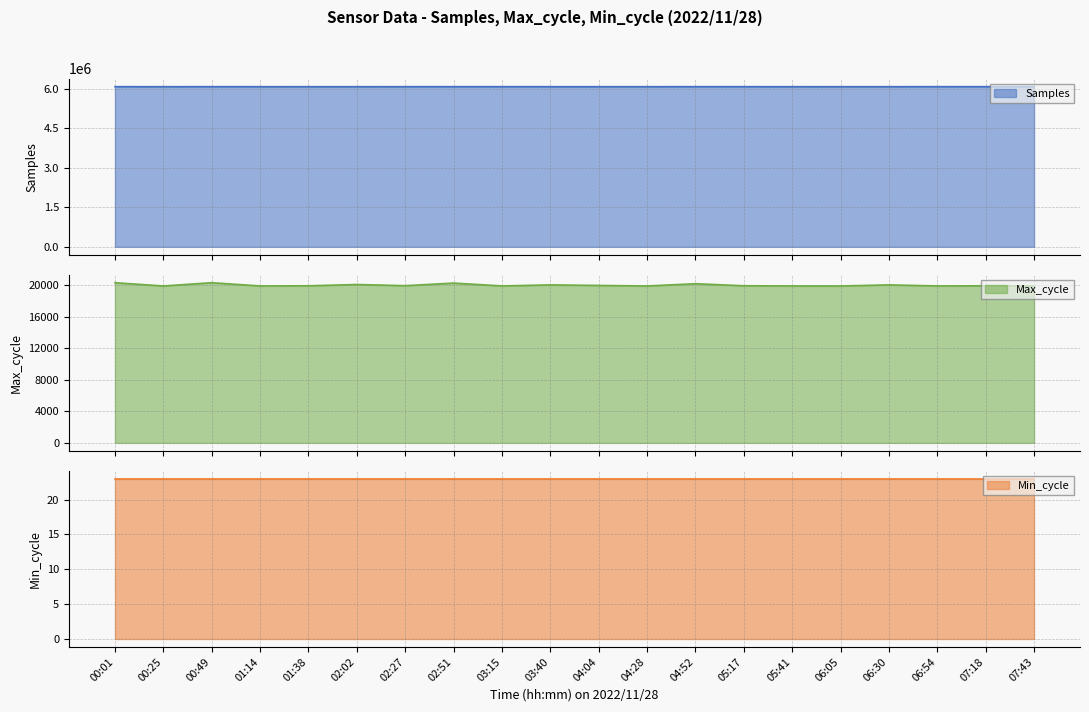

True or false: Samples and Max_cycle intersect in this chart.

False